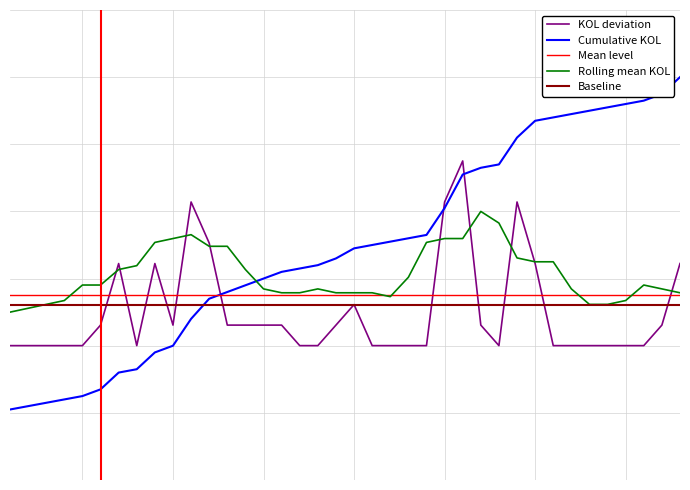

What are all the series names shown in the legend?

KOL deviation, Cumulative KOL, Mean level, Rolling mean KOL, Baseline